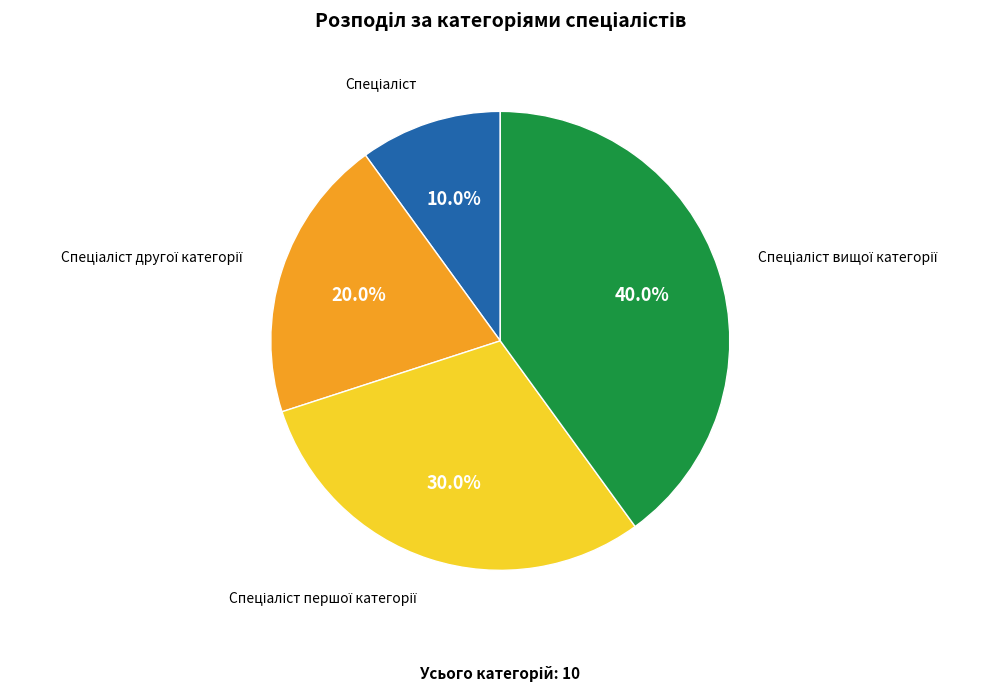

Is there a majority slice in this chart?

No